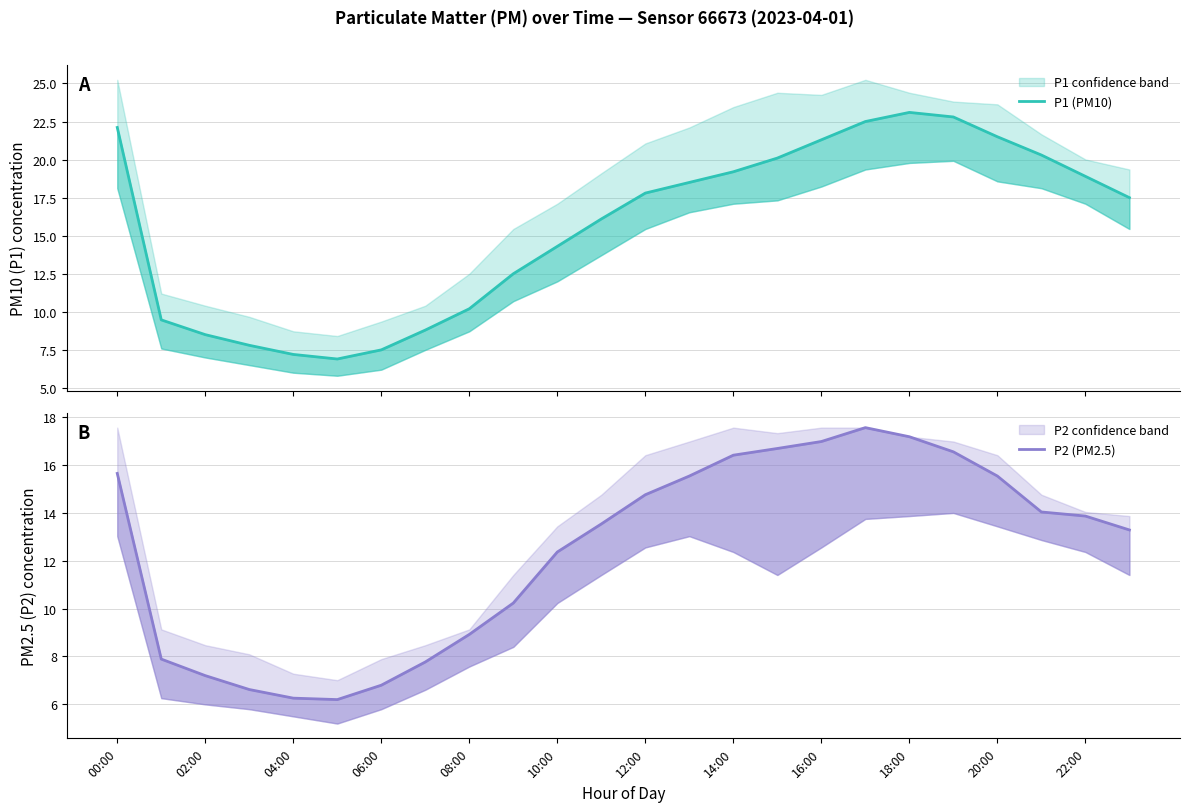

How many series are shown in this chart?

2